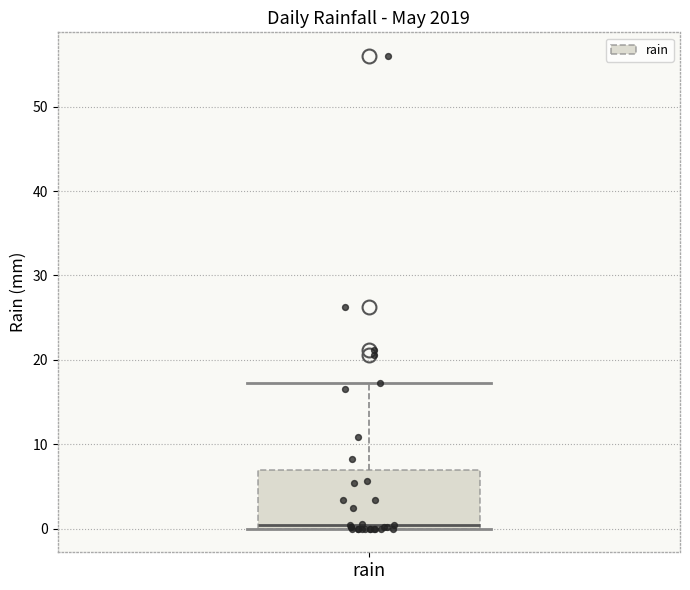

Read this box plot against the y-axis: the position of the median line, the range covered by the box, and the ends of both whiskers. The values are not printed on the chart, so give them approximately, as read against the axis.

median 0 (just above the box's lower edge), box 0 to 7, whiskers 0 to 17